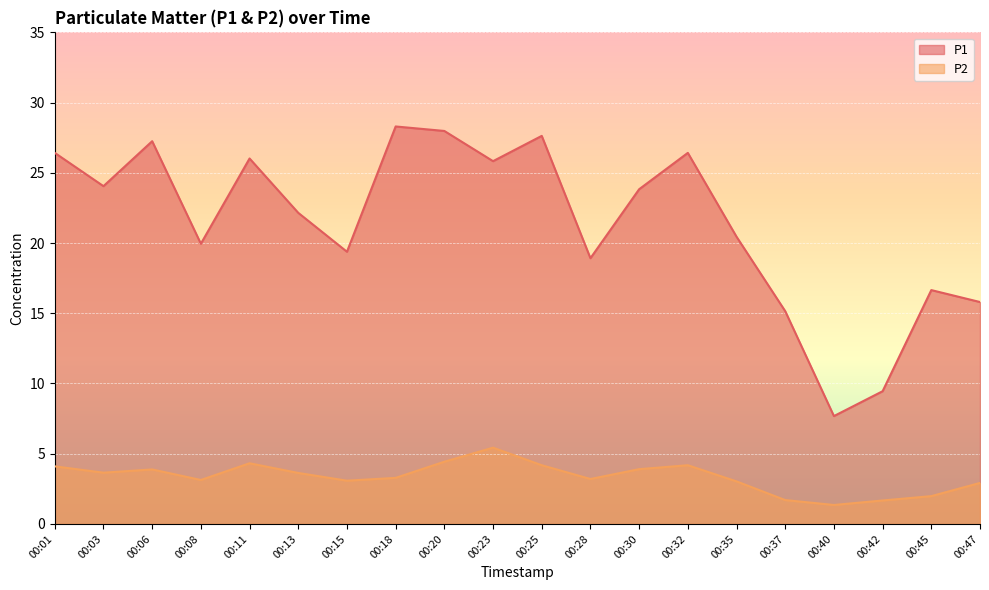

At which label is P1 closest to 17?

00:45